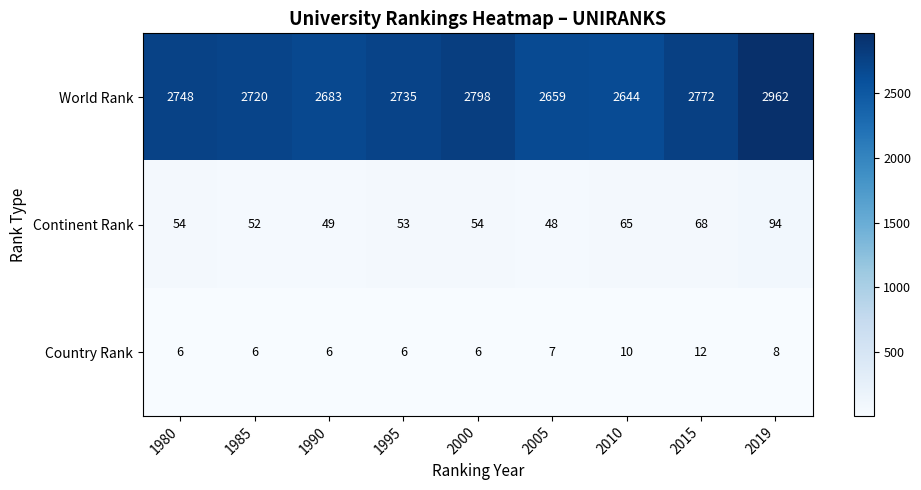

What is the approximate value of World Rank at 1990?

2683